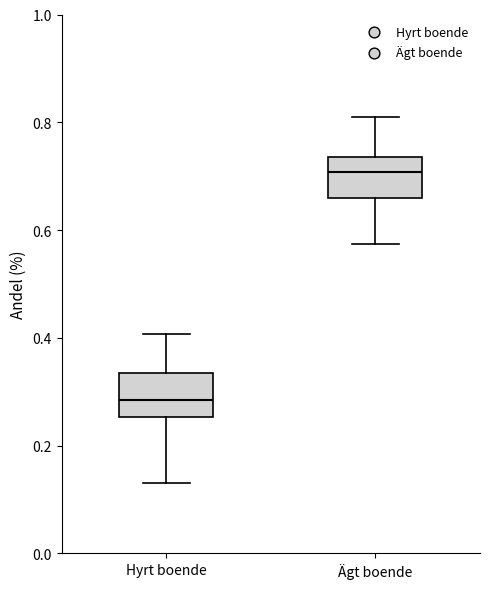

Where is the upper edge of the box for Ägt boende on the y-axis? The values are not printed on the chart, so give them approximately, as read against the axis.

0.74